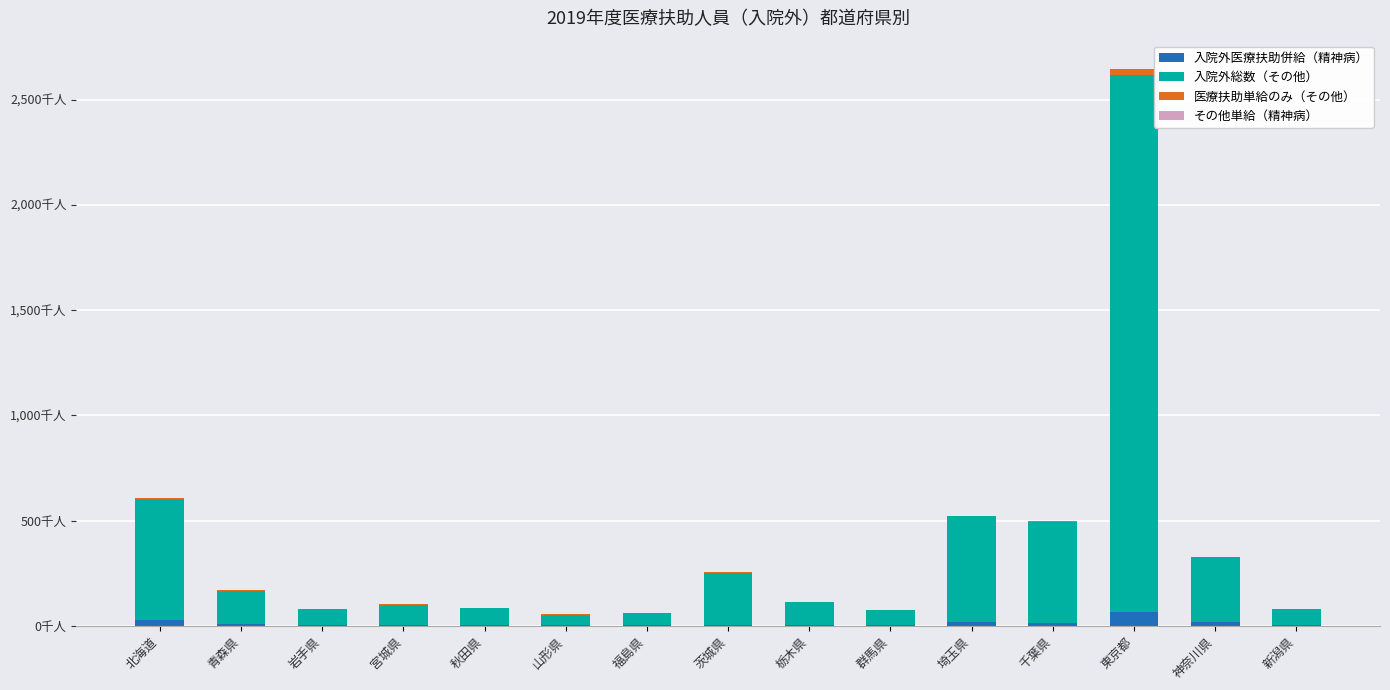

What is the difference between the maximum and minimum values in the 入院外医療扶助併給（精神病） series?

62.7